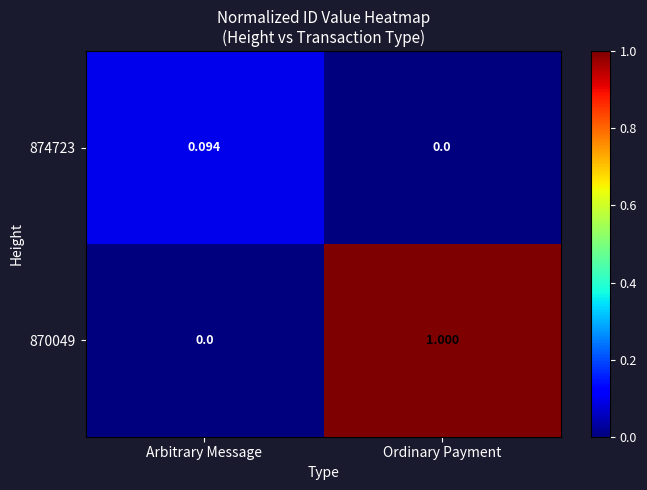

At which category does the chart reach its peak across all series?

Ordinary Payment